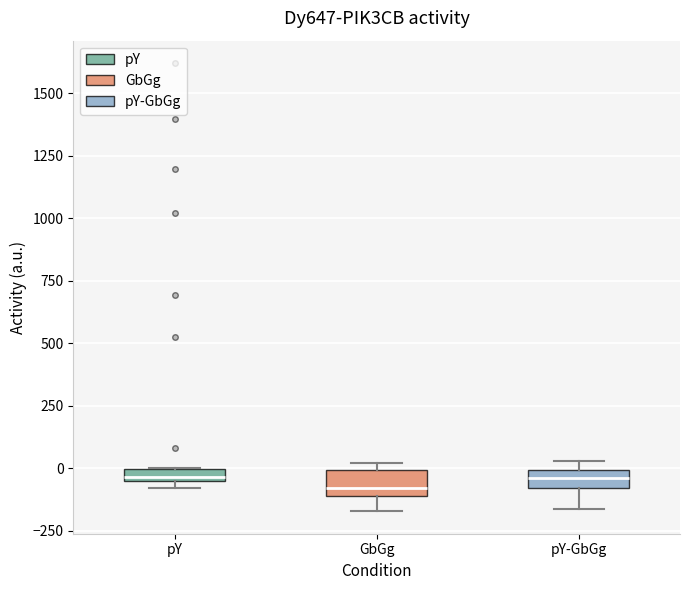

Where is the upper edge of the box for pY on the y-axis? The values are not printed on the chart, so give them approximately, as read against the axis.

0